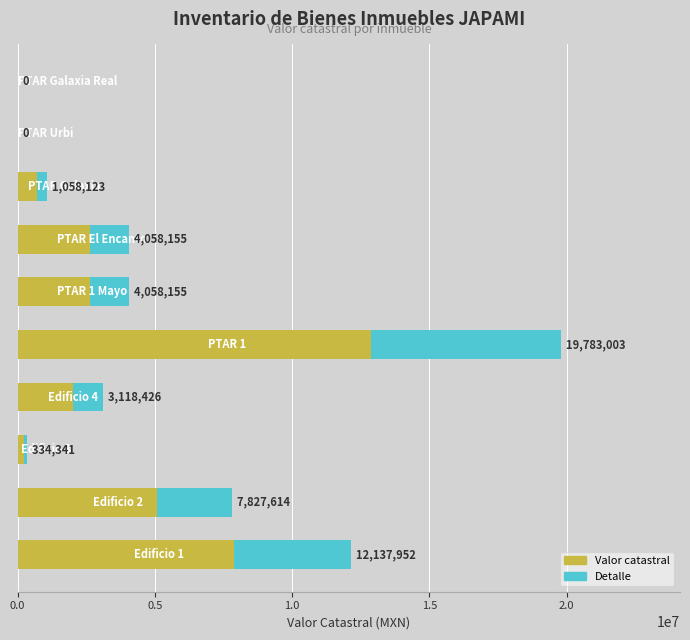

What is the sum of all values?

52375767.4